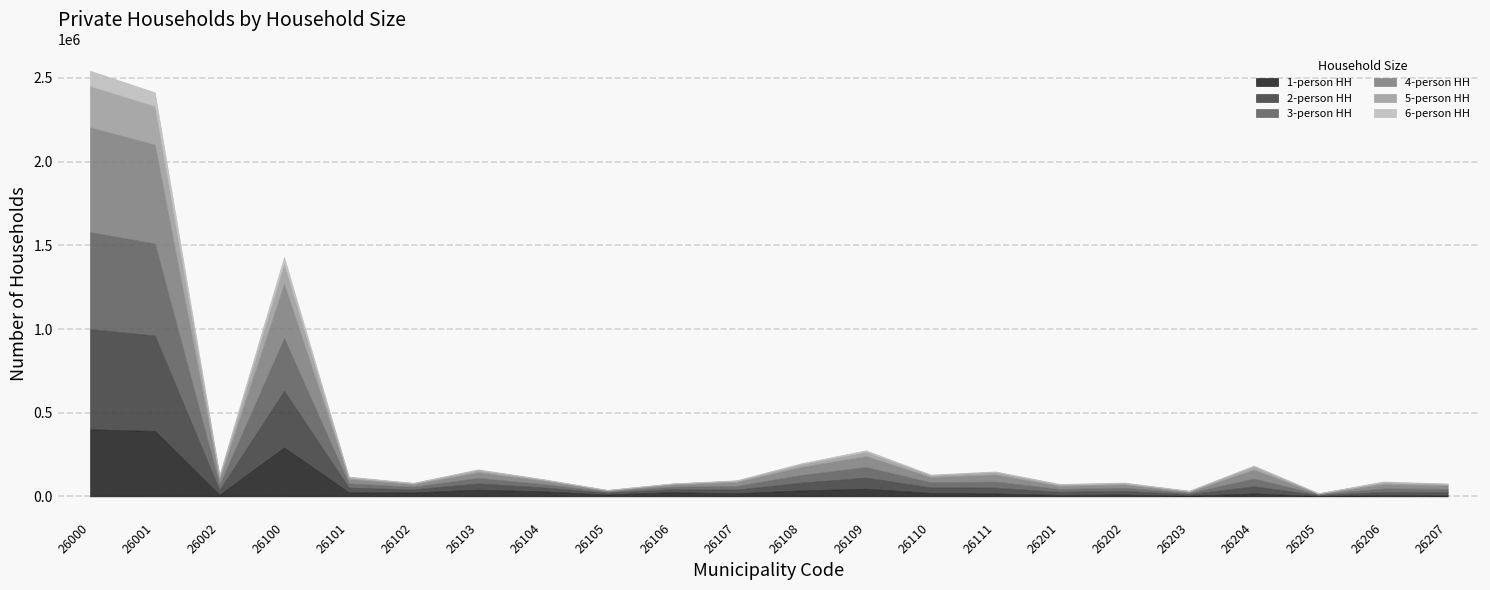

The 5-person HH series shows 4514 at 26103. True or false?

False